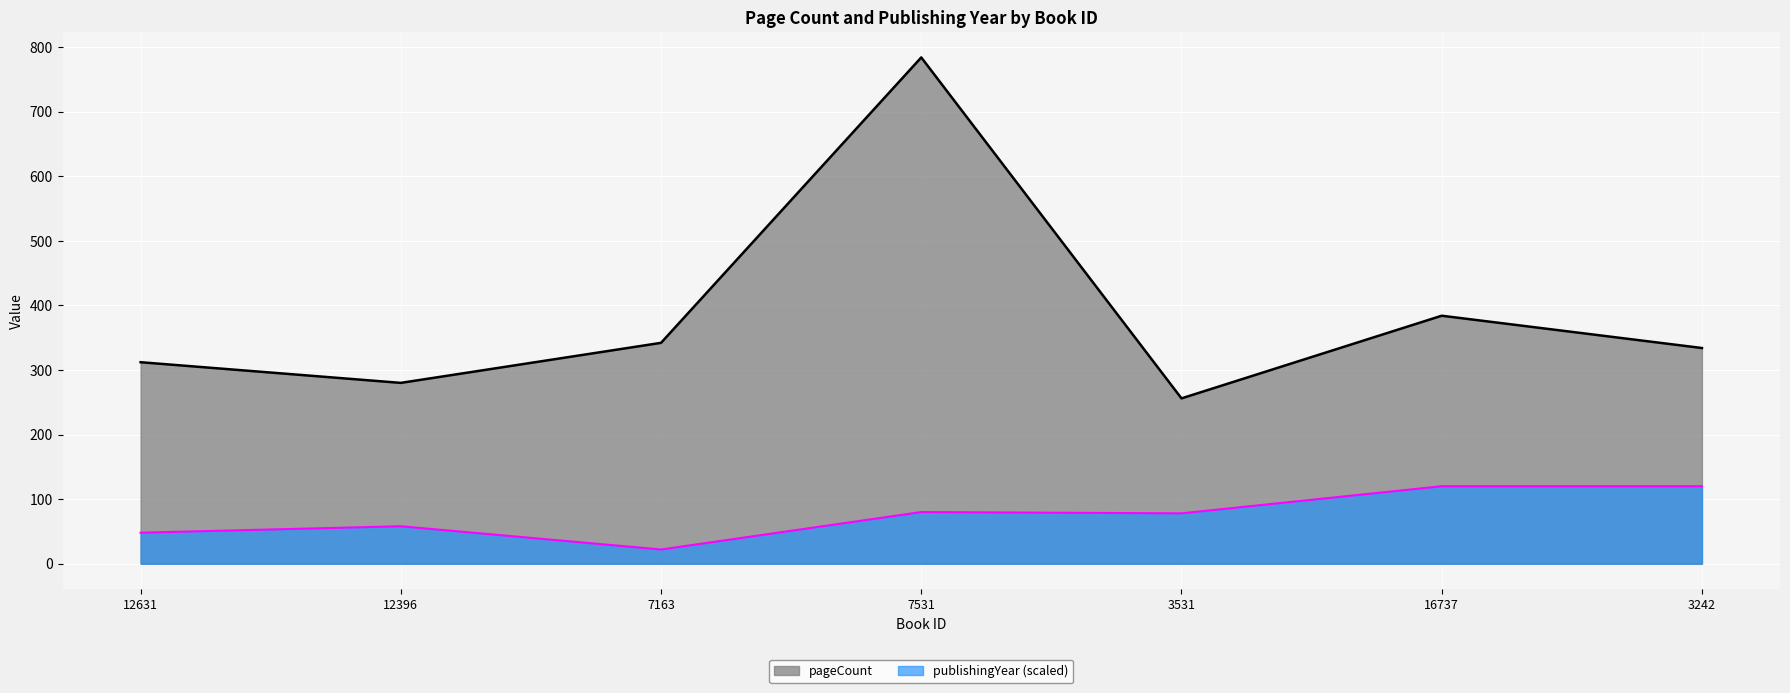

The pageCount series shows 384 at 16737. True or false?

True